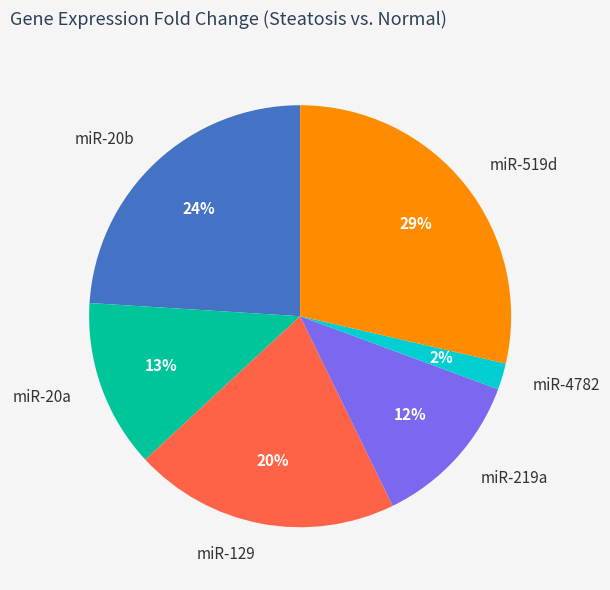

Is there any slice that represents more than half of the pie?

No